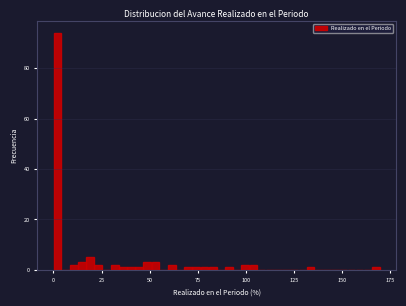

Around what value on the x-axis is the tallest bar? Give the approximate position of its centre, as read against the axis.

0